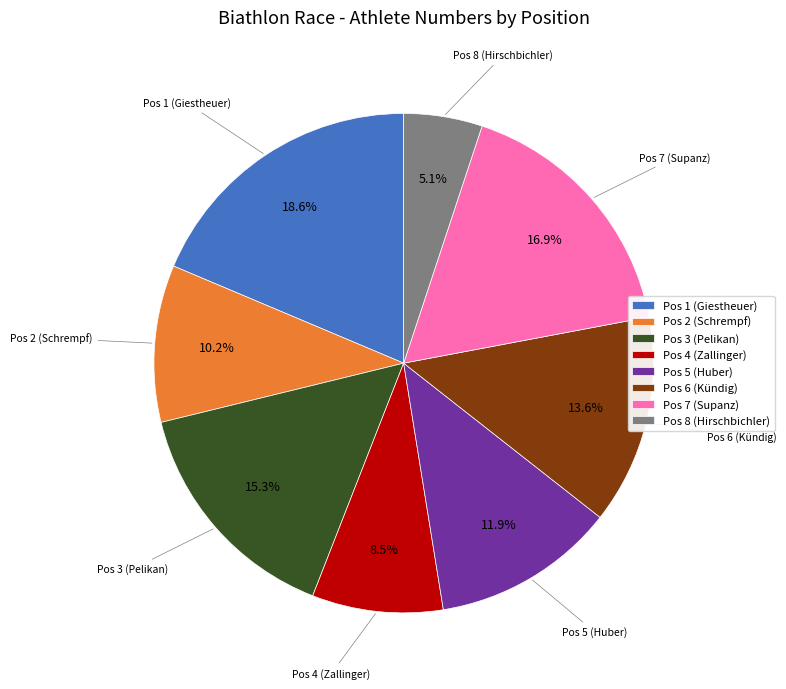

Is the sum of Pos 3 (Pelikan) and Pos 5 (Huber) greater than half?

No